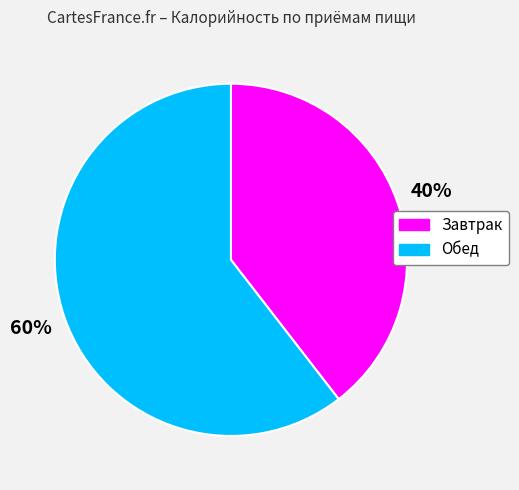

Rank the categories by value from highest to lowest.

Обед, Завтрак